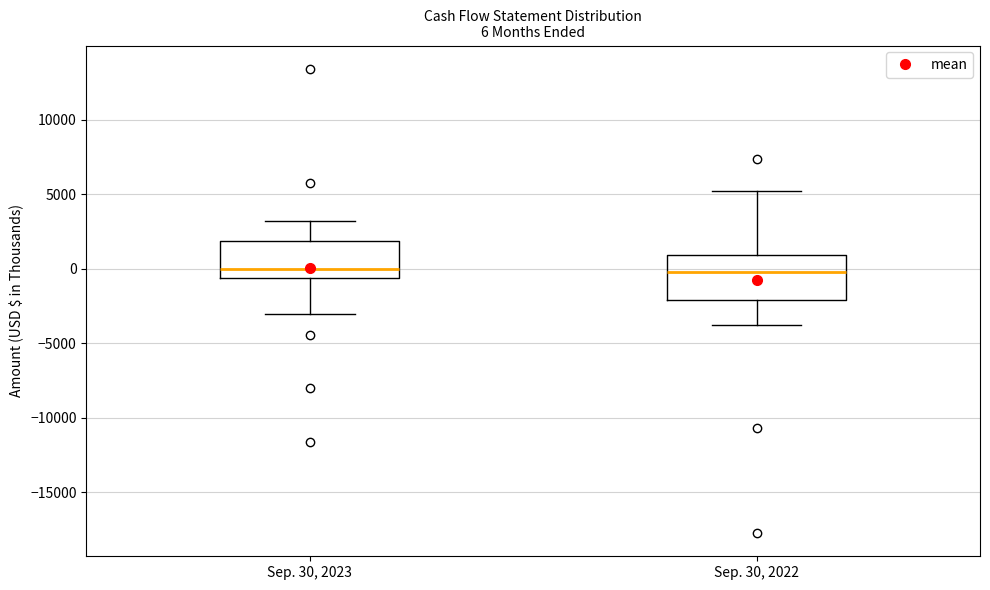

Which box is the tallest, from its lower edge to its upper edge?

Sep. 30, 2022